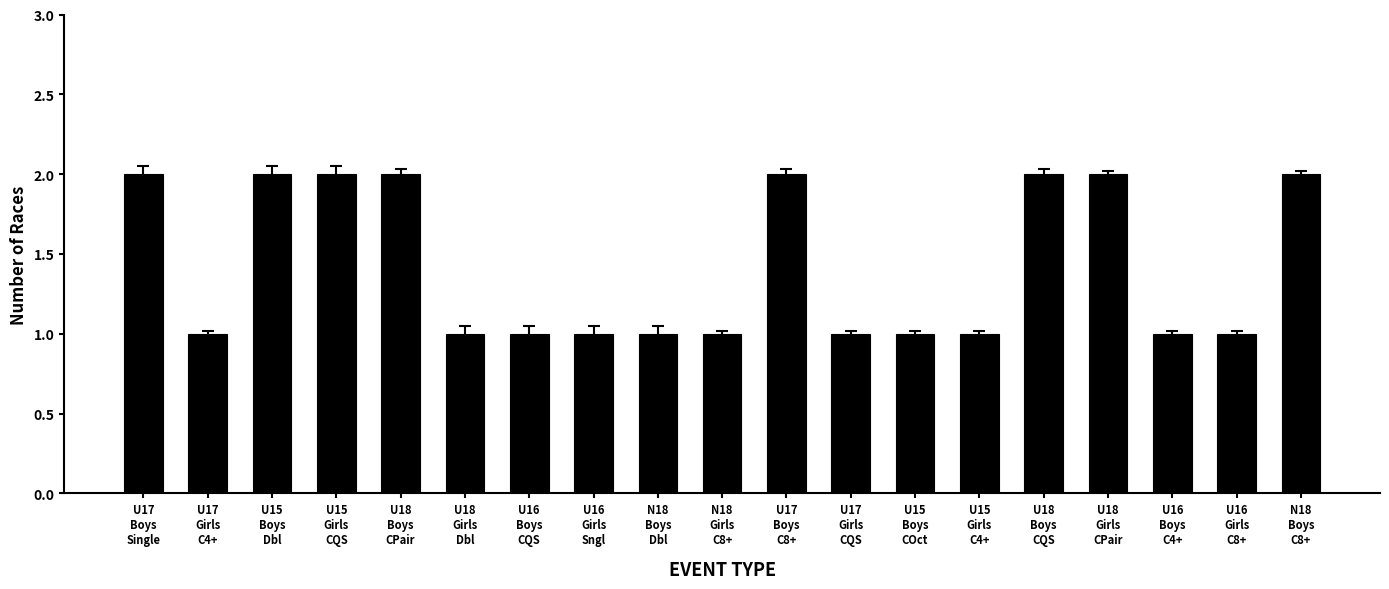

Are the bars grouped side by side (vs. stacked)?

No